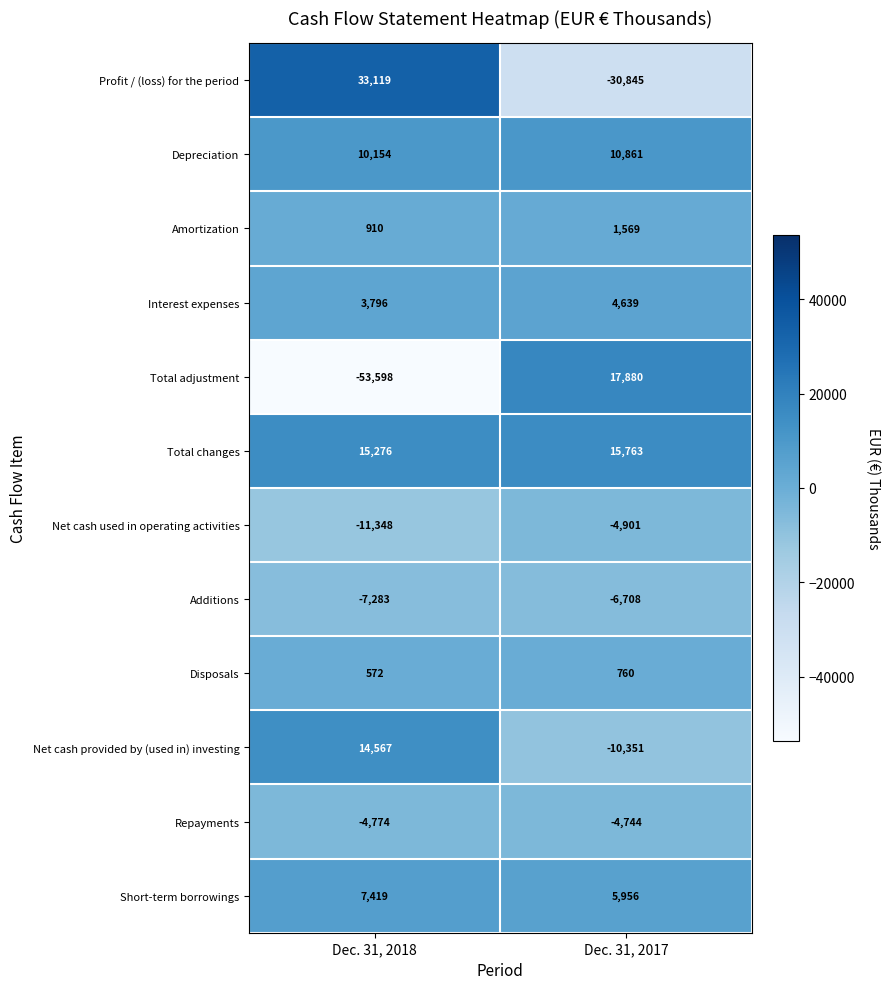

What is the difference between the Repayments values at Dec. 31, 2018 and Dec. 31, 2017?

30